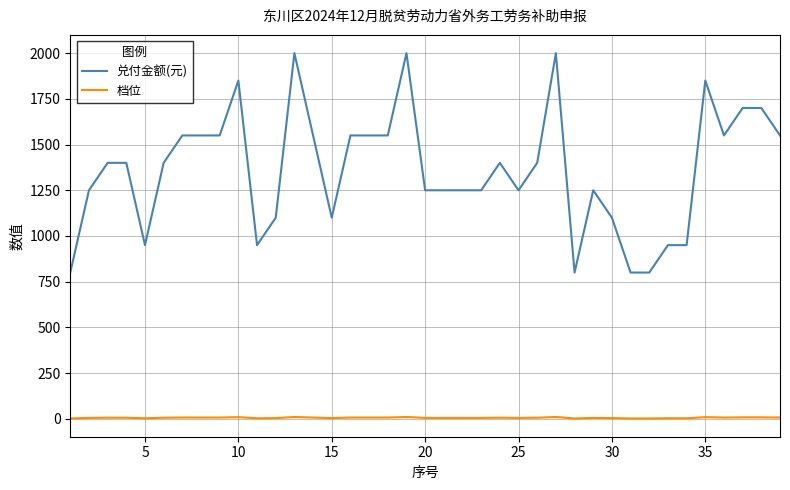

How many 档位 values are between 4 and 7?

24